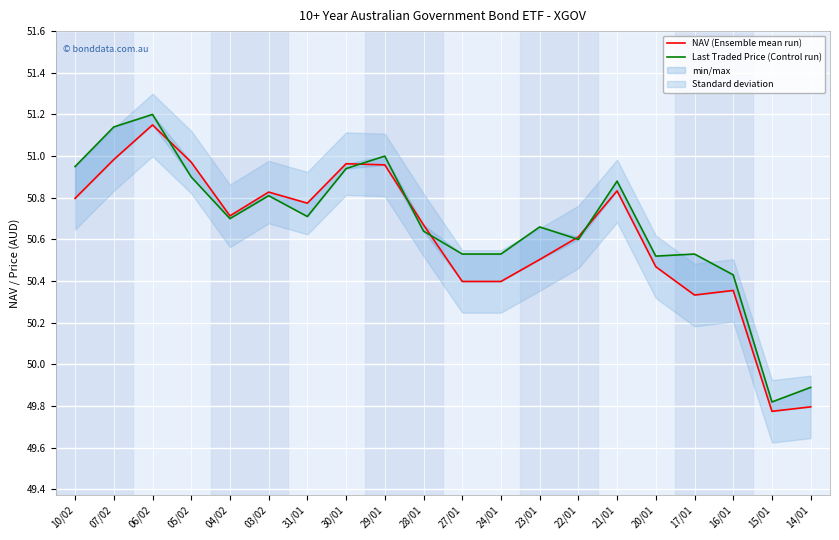

What is the difference between the highest and lowest values at 14/01?

0.1